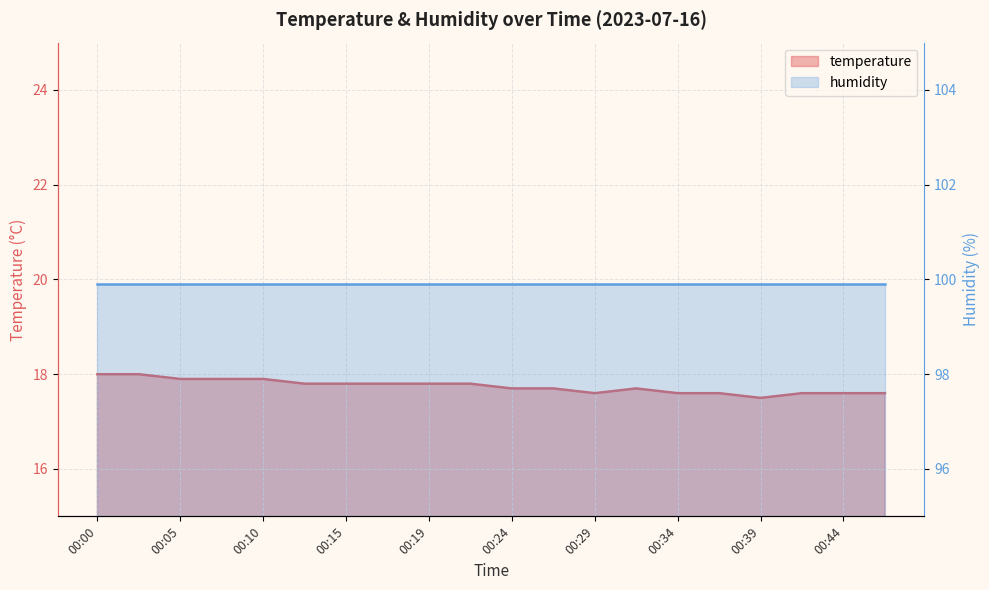

At which label is the value closest to 17?

00:39